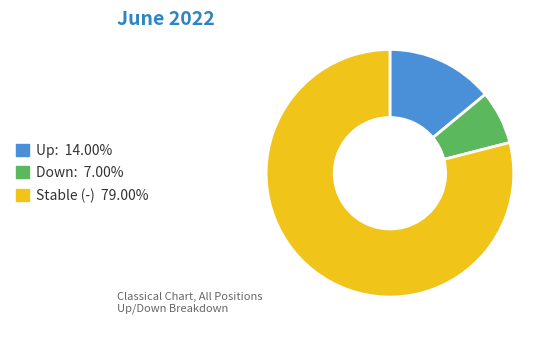

Is there any slice that represents more than half of the pie?

Yes